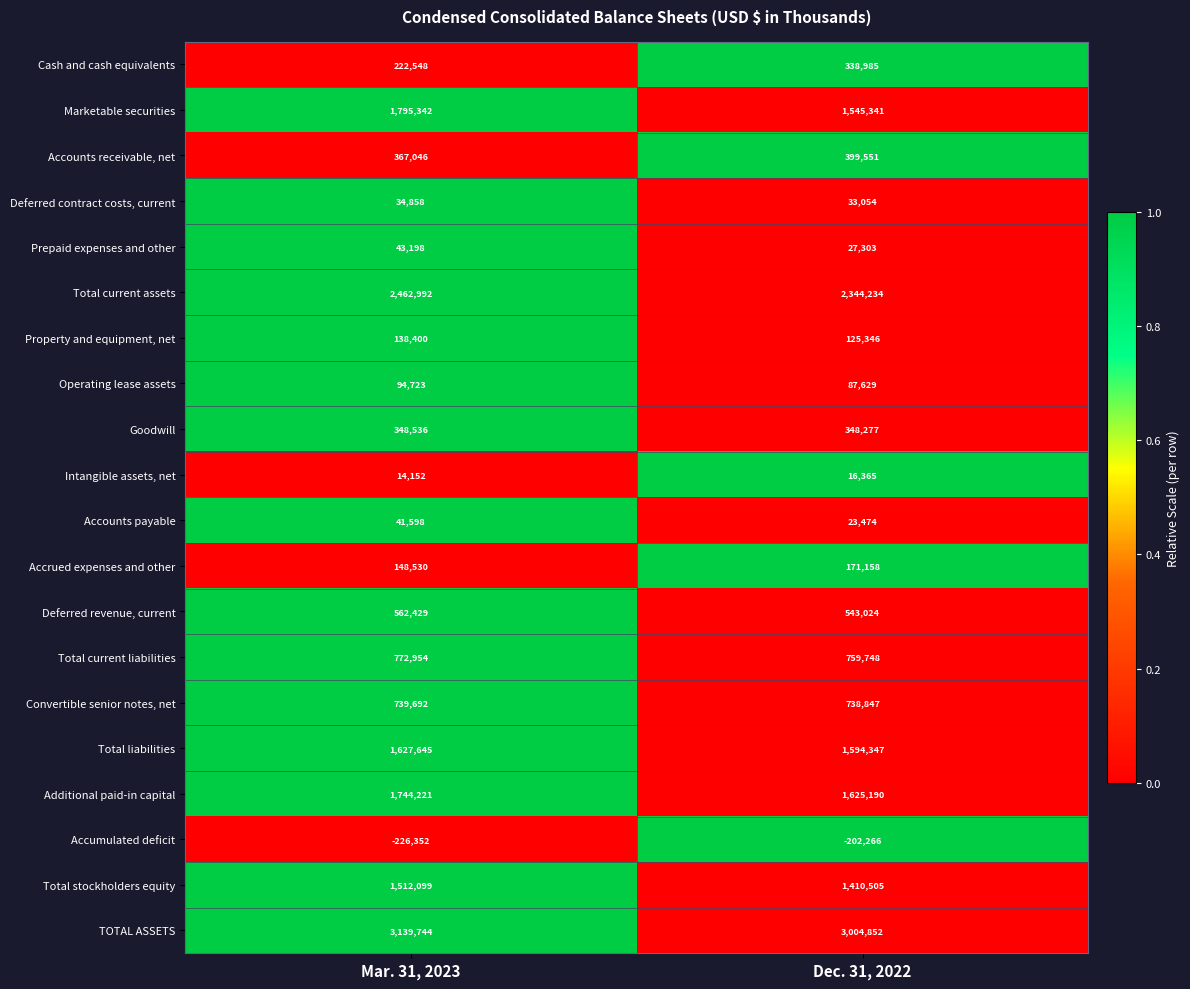

True or false: TOTAL ASSETS has a value of 3004852 at Dec. 31, 2022.

True